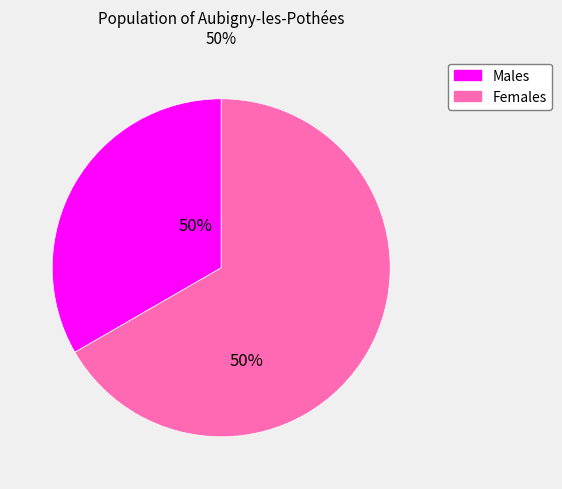

What percentage is the Жіноча slice, to the nearest percent?

67%